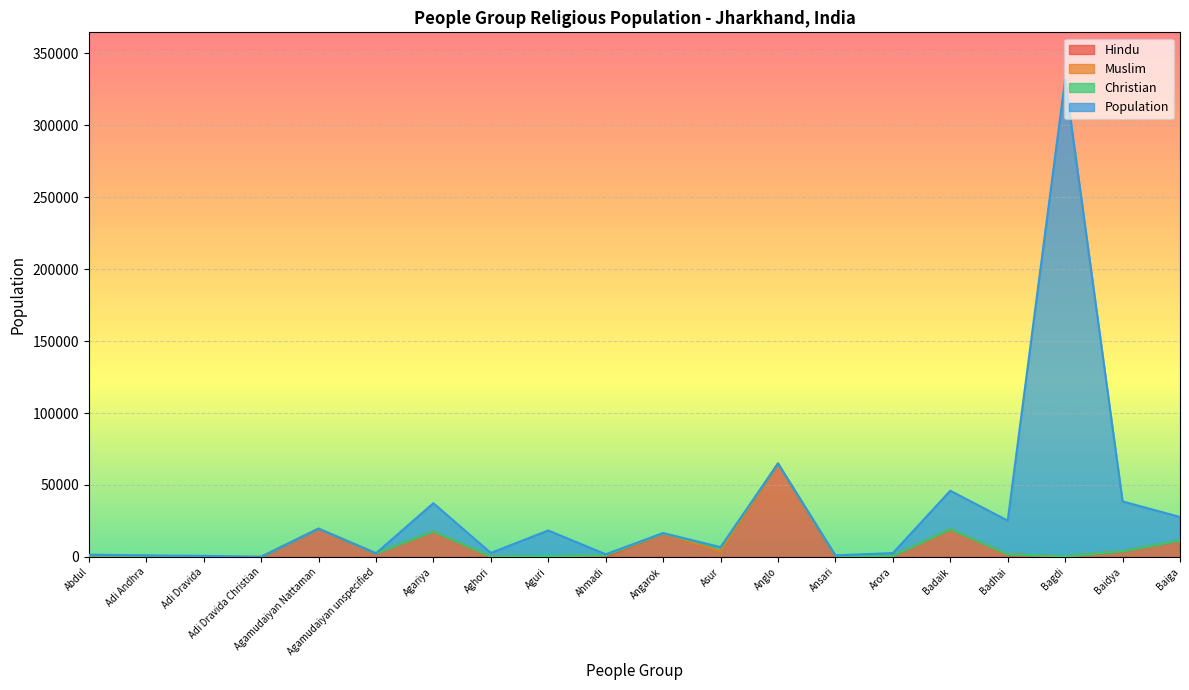

True or false: Muslim has more than 1 points higher than both neighbors.

True